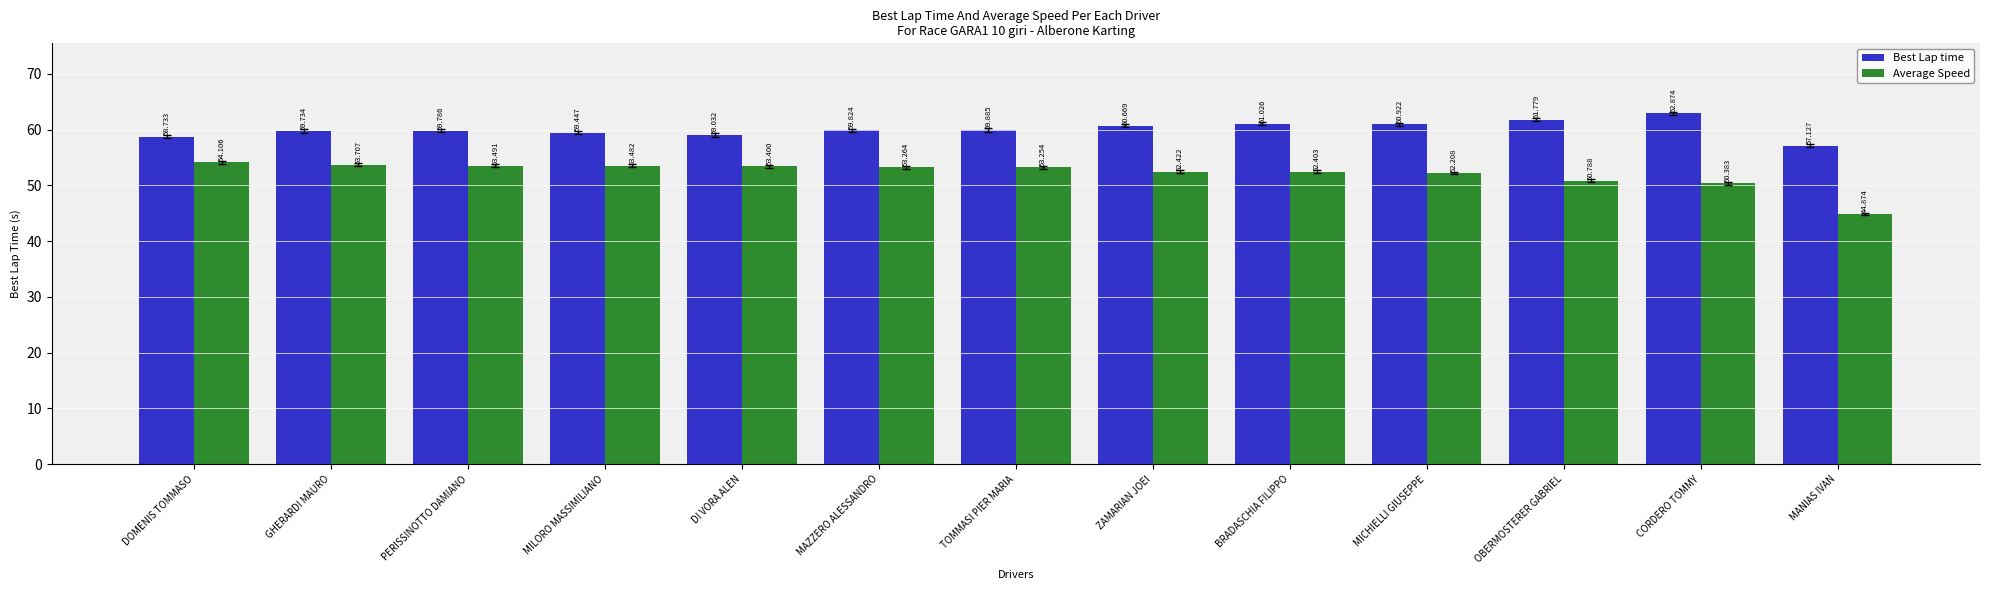

What is the label of the 12th bar from the right?

GHERARDI MAURO